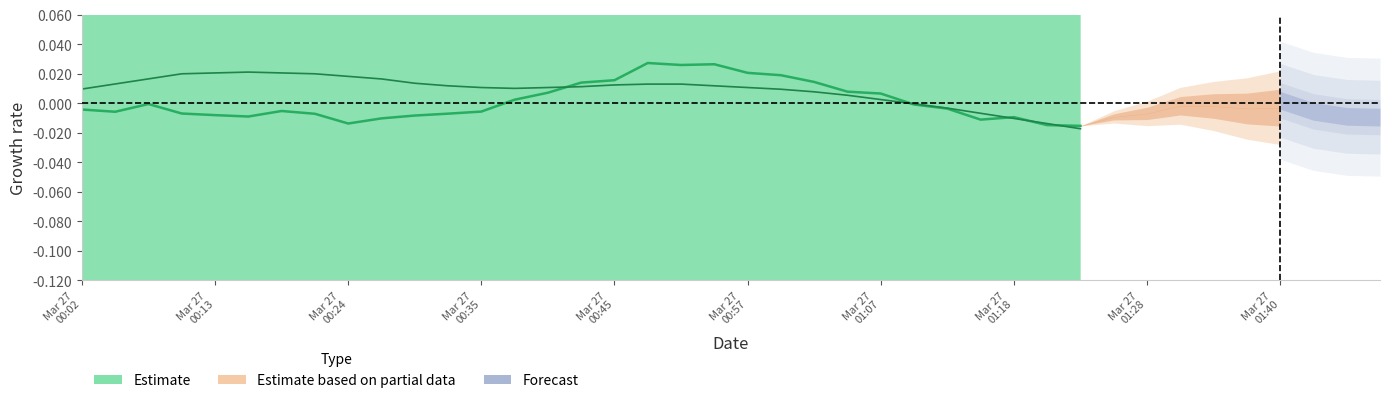

Count the number of categories in the chart.

31